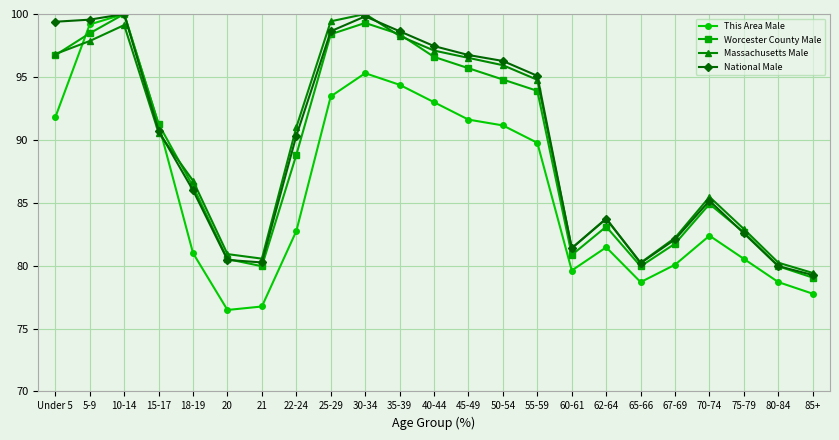

At how many categories does at least one series exceed 84?

14